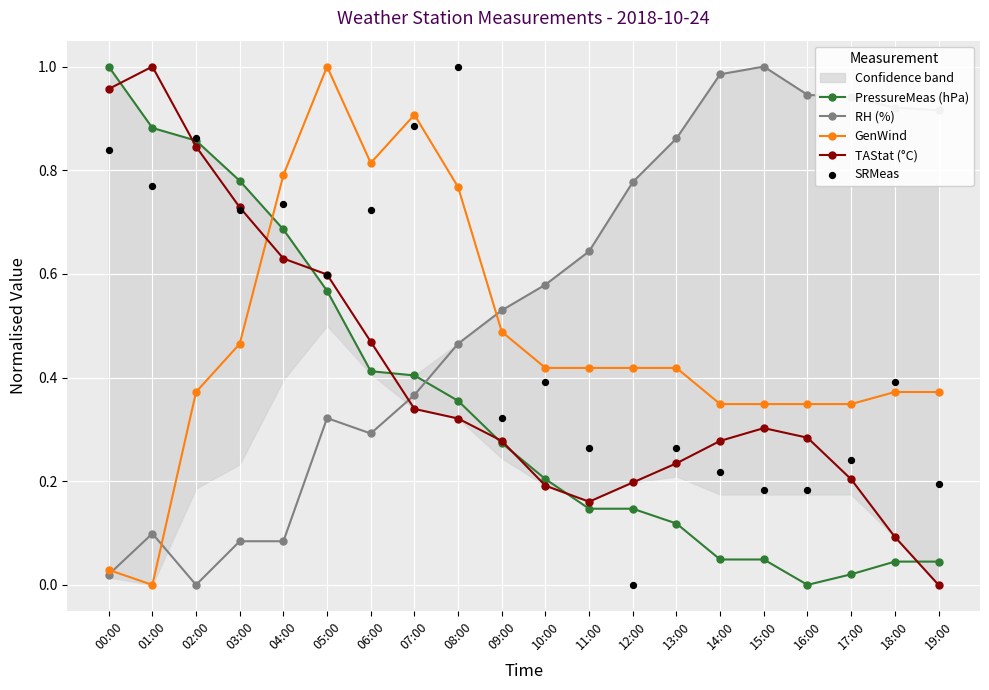

What are all the series names shown in the legend?

PressureMeas (hPa), RH (%), GenWind, TAStat (°C), SRMeas